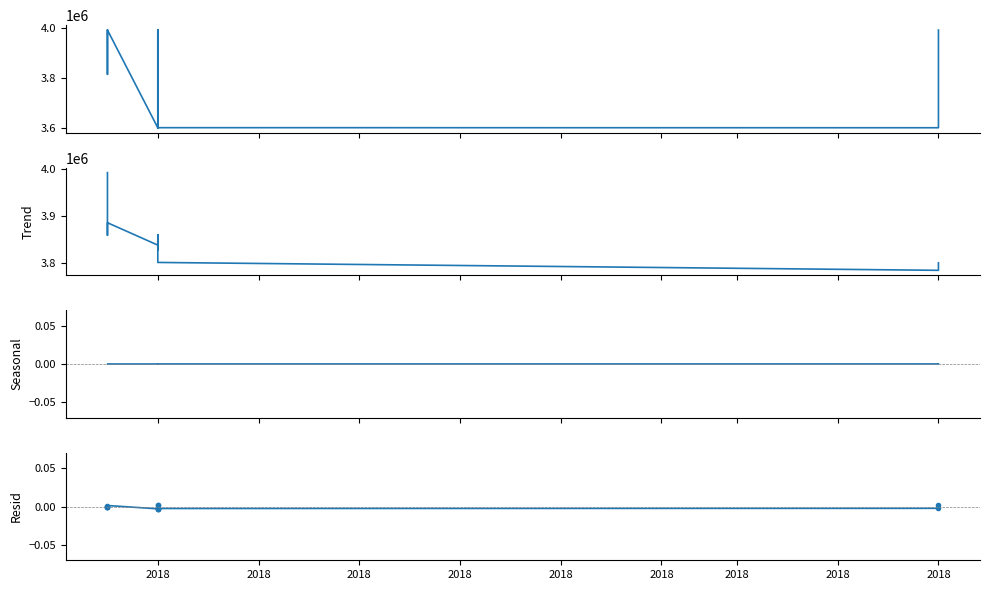

Is it true that Trend equals 3821500.6 at 2018?

True